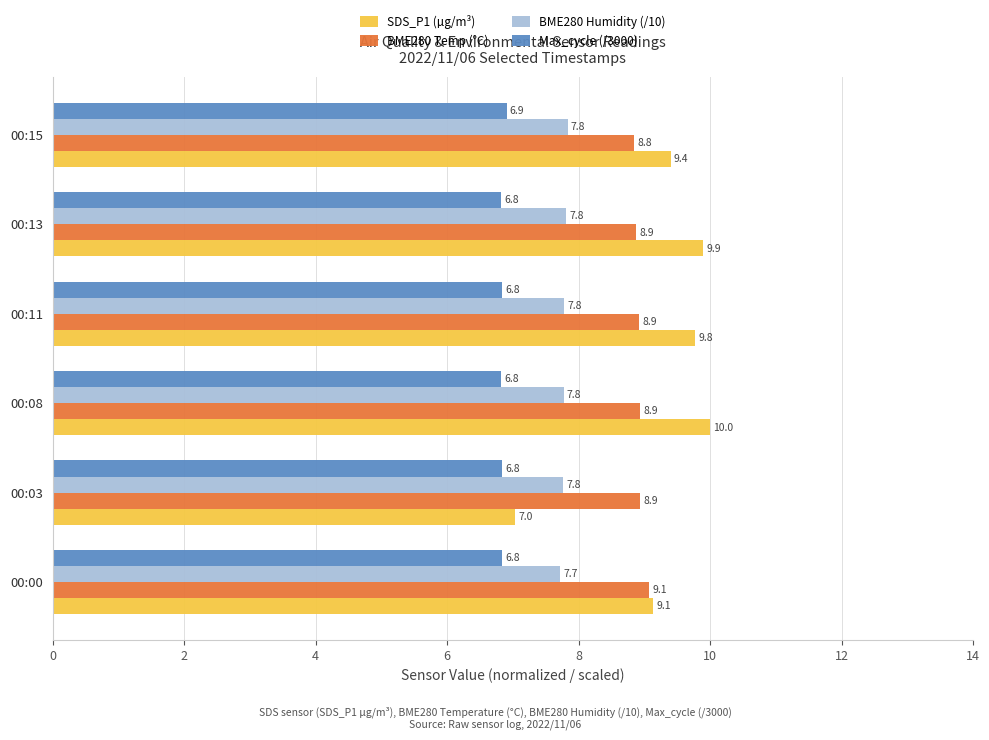

Which series has the largest total across all categories?

SDS_P1 (µg/m³)